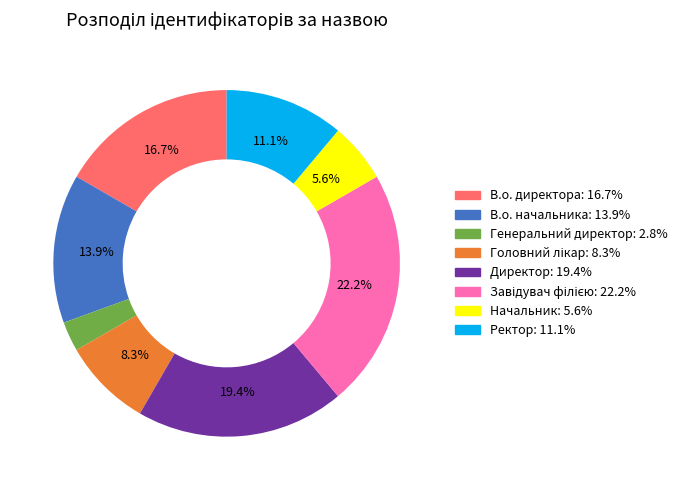

Approximately how many times larger is the value at Директор compared to В.о. начальника?

1.4